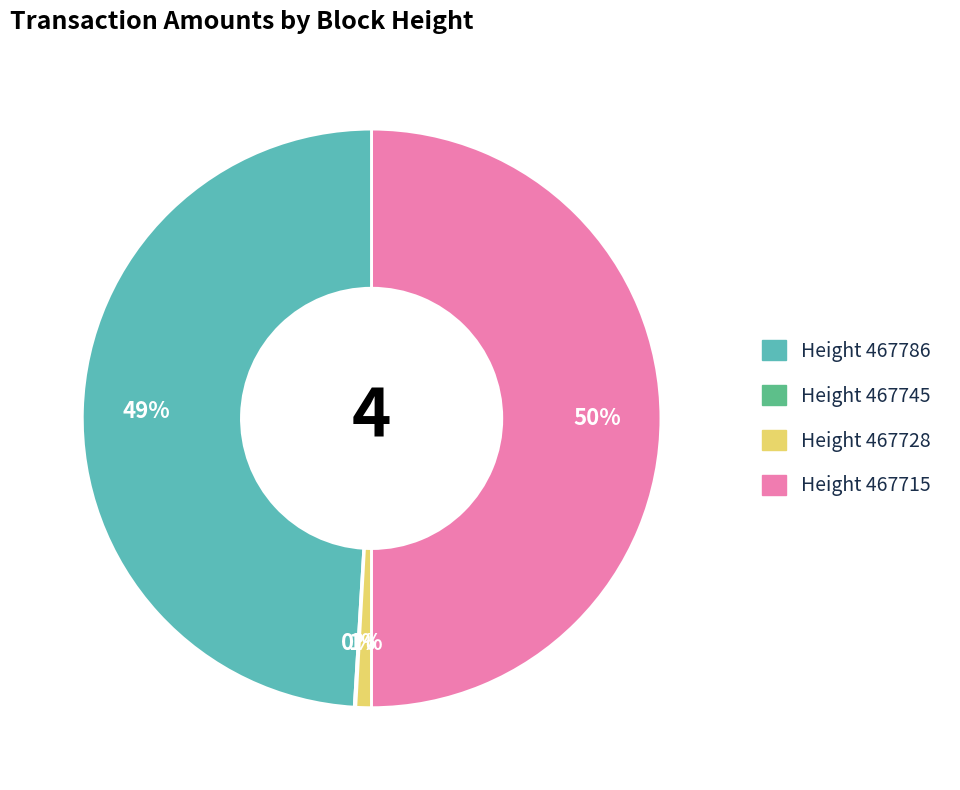

To the nearest percent, what is the difference between the largest and smallest slice percentages?

50%